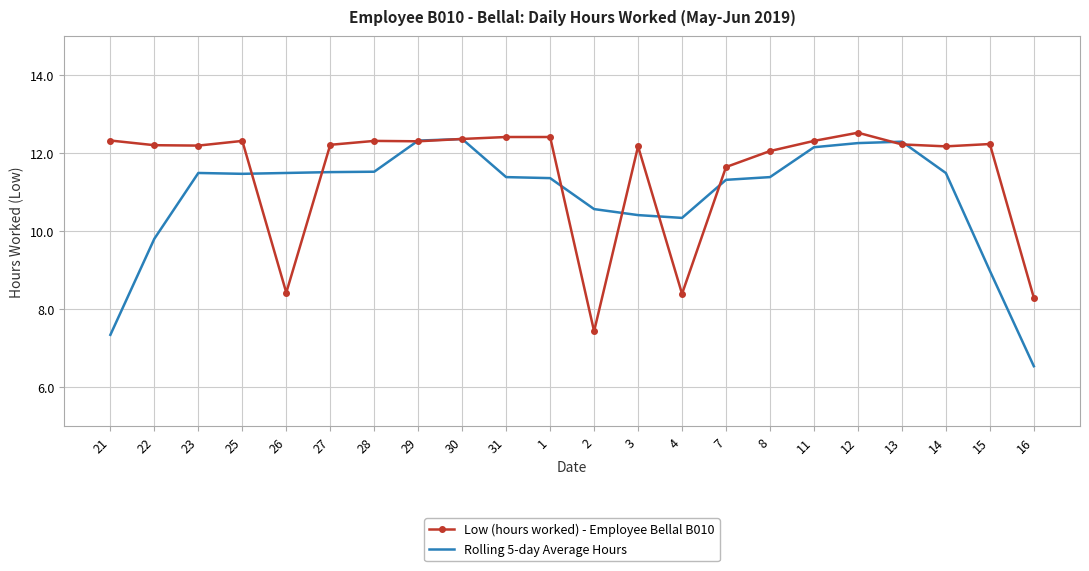

What position from the left is 14?

20